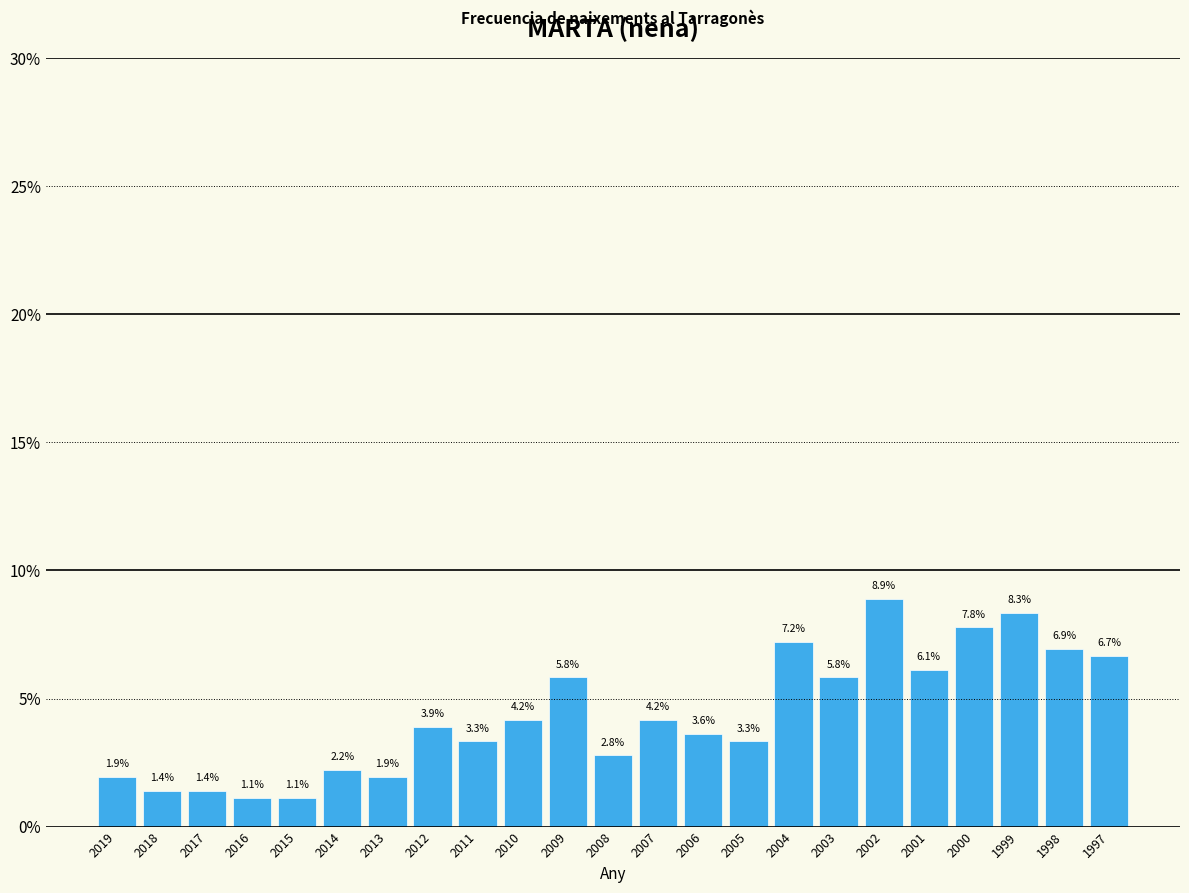

Reading right to left, transcribe all the data shown in this chart.

6.7	6.9	8.3	7.8	6.1	8.9	5.8	7.2	3.3	3.6	4.2	2.8	5.8	4.2	3.3	3.9	1.9	2.2	1.1	1.1	1.4	1.4	1.9